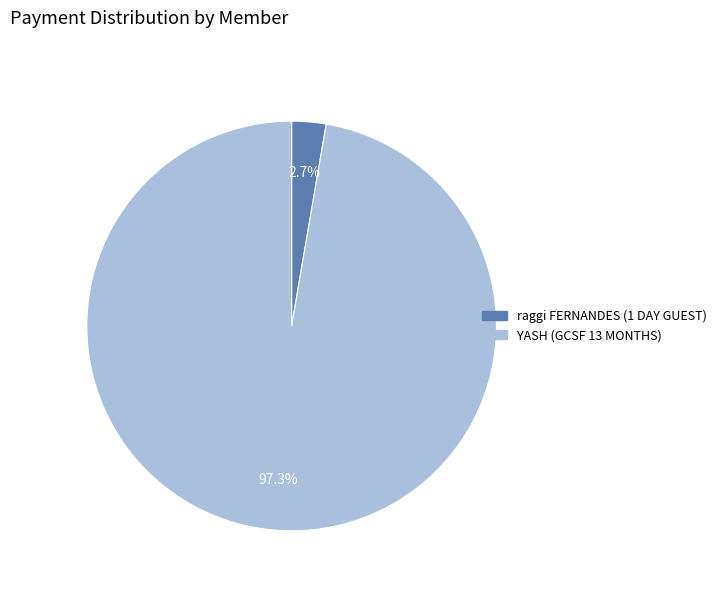

Which slice is the largest?

YASH (GCSF 13 MONTHS)